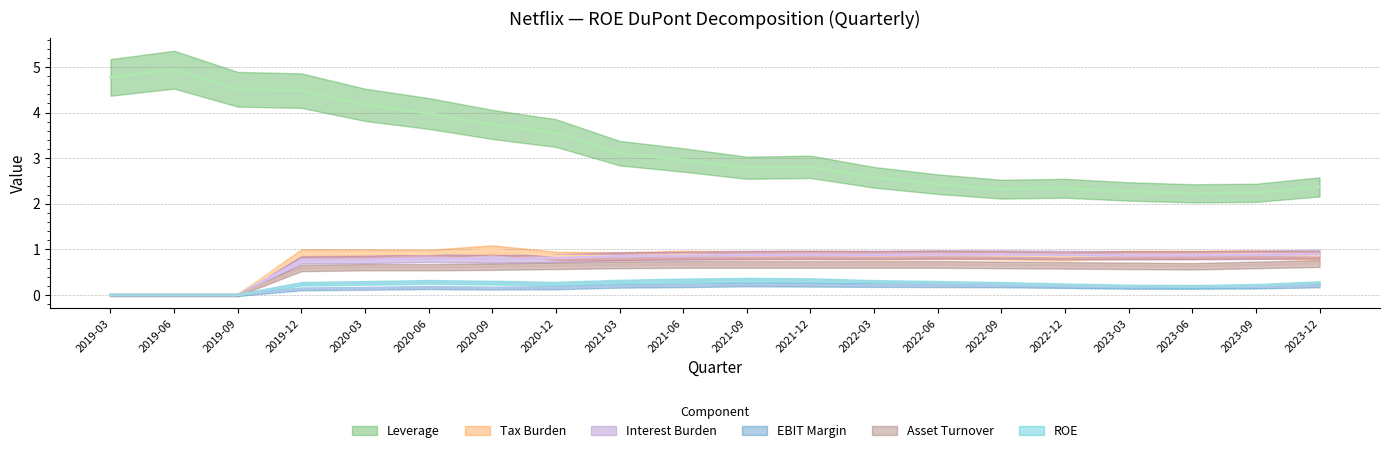

Which series has the largest total across all categories?

Leverage